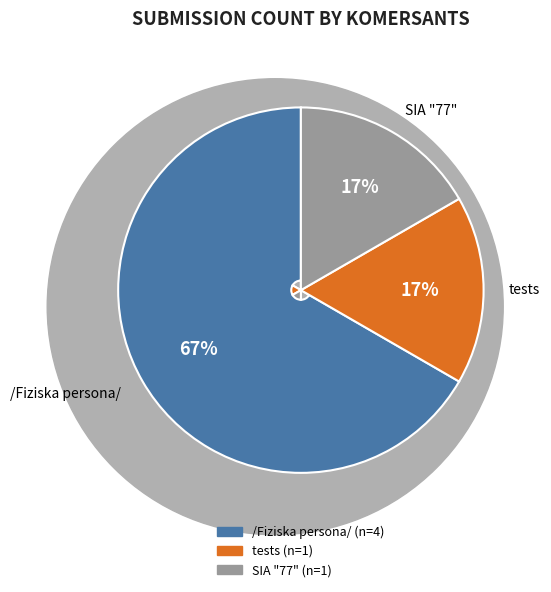

Which has a higher value, tests or /Fiziska persona/?

/Fiziska persona/